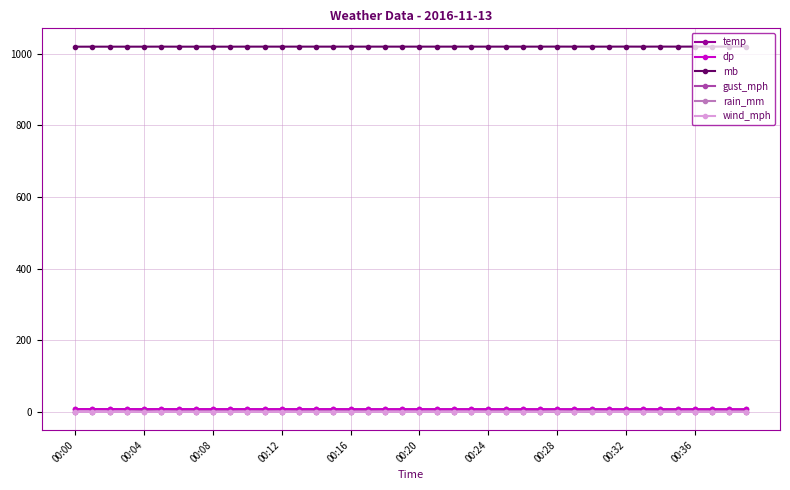

True or false: wind_mph and mb intersect in this chart.

False